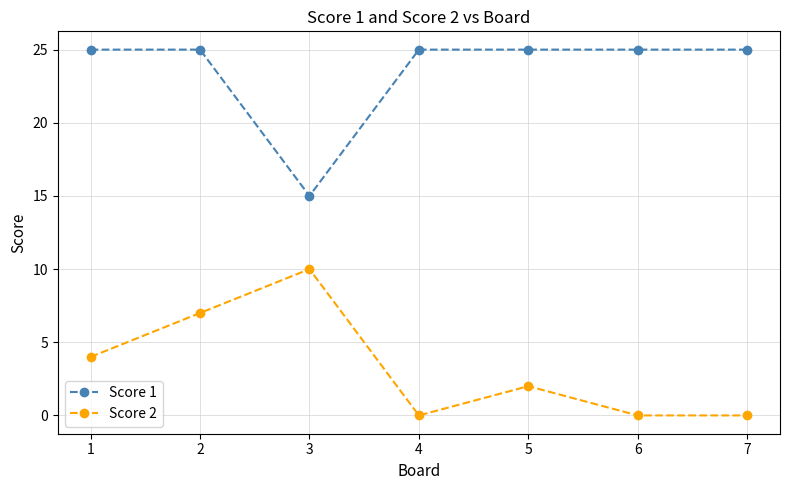

True or false: Score 2 and Score 1 cross at least once.

False